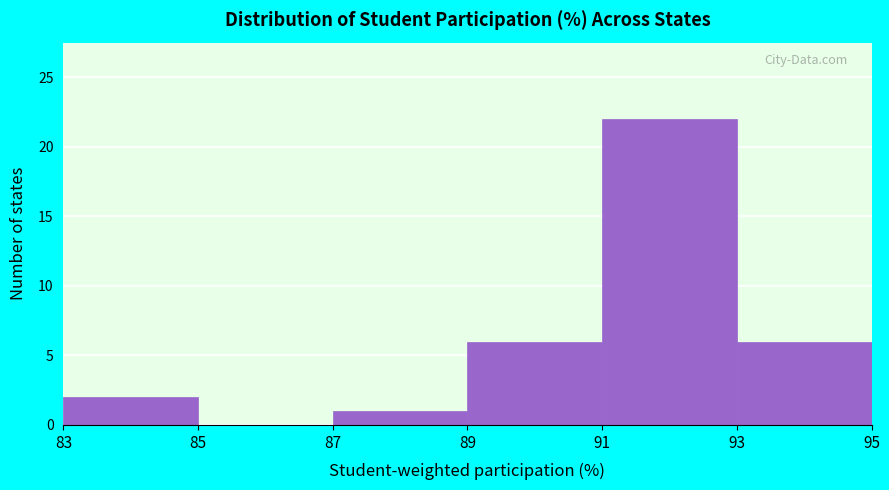

Over which range of the x-axis is the bar tallest?

91 to 93